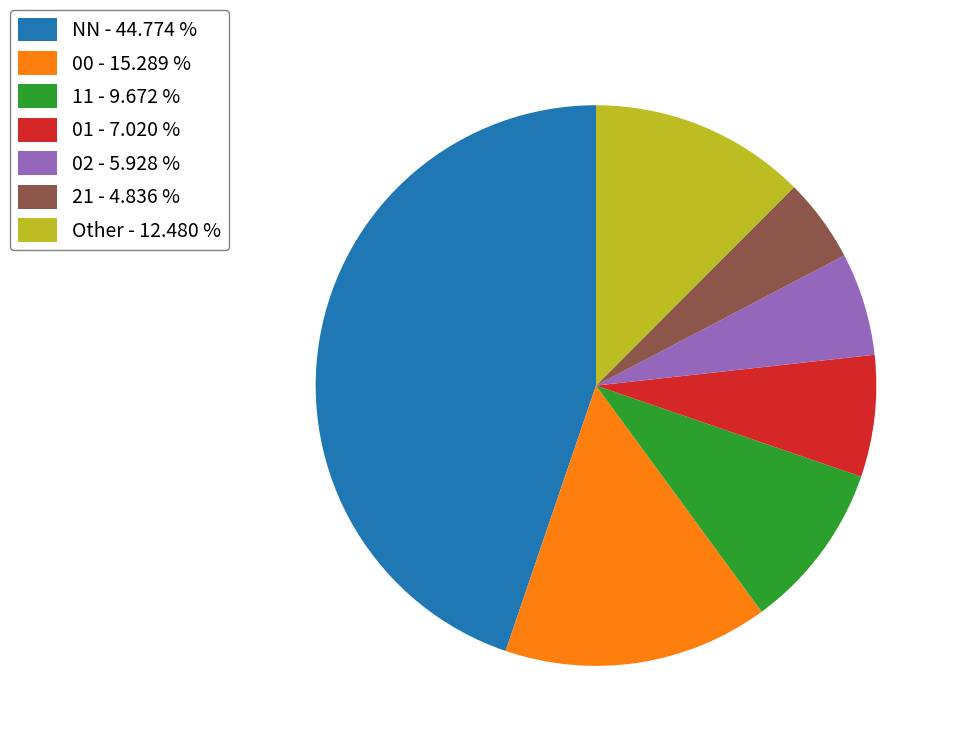

Rank the categories by value from highest to lowest.

NN - 44.774 %, 00 - 15.289 %, Other - 12.480 %, 11 - 9.672 %, 01 - 7.020 %, 02 - 5.928 %, 21 - 4.836 %